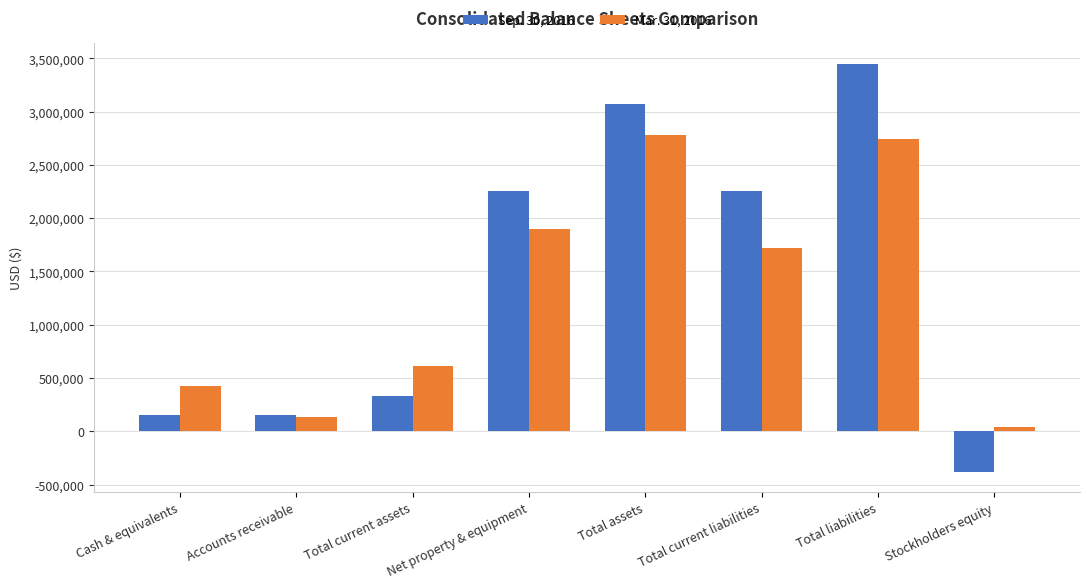

Does the chart contain stacked bars?

No